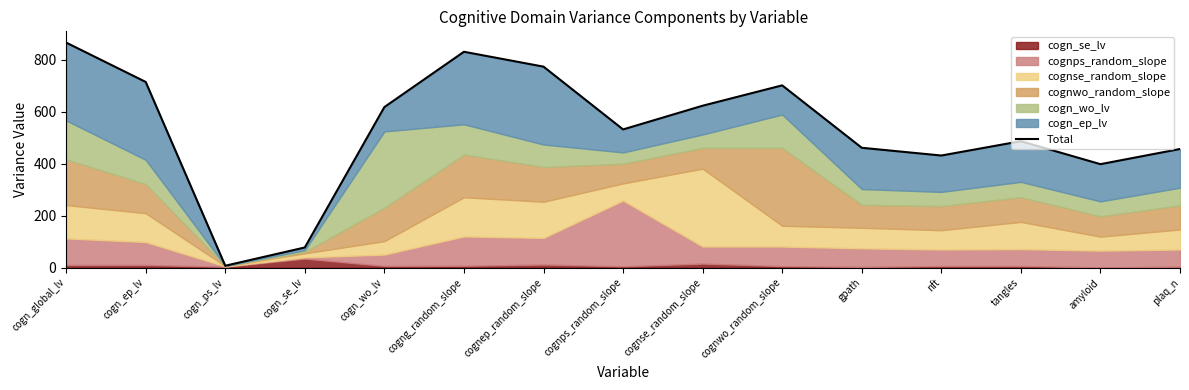

Which has a higher value, cogn_global_lv or cognwo_random_slope?

cogn_global_lv